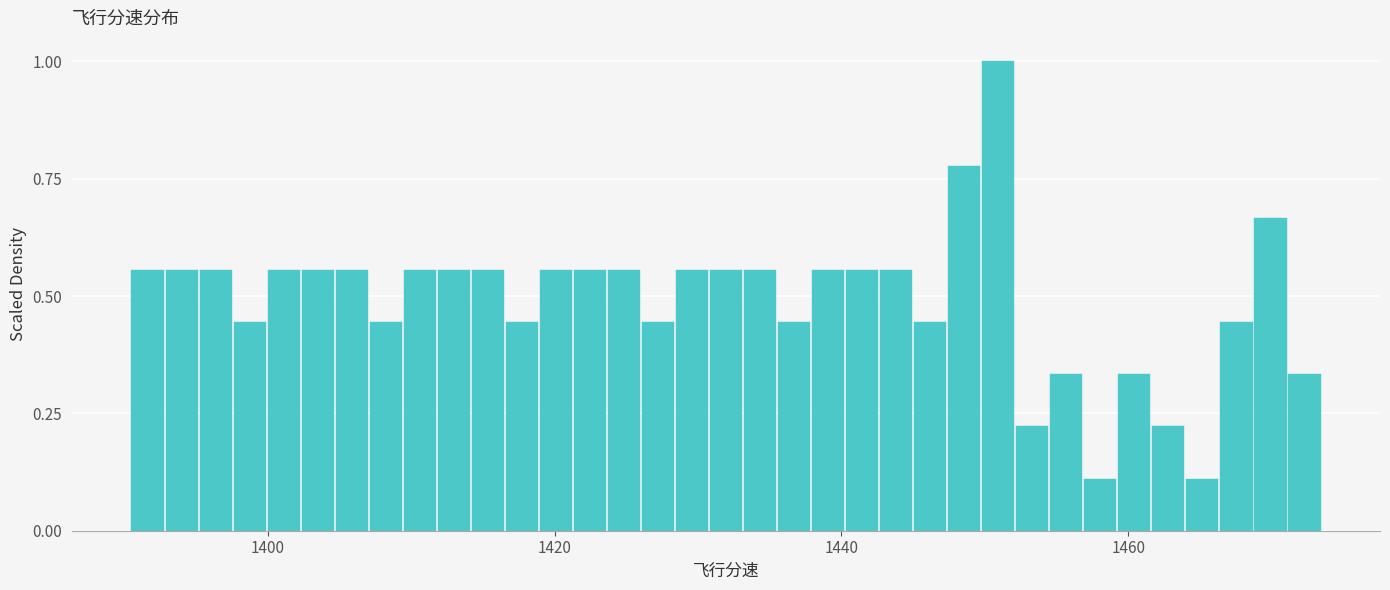

Around what value on the x-axis is the tallest bar? Give the approximate position of its centre, as read against the axis.

1450